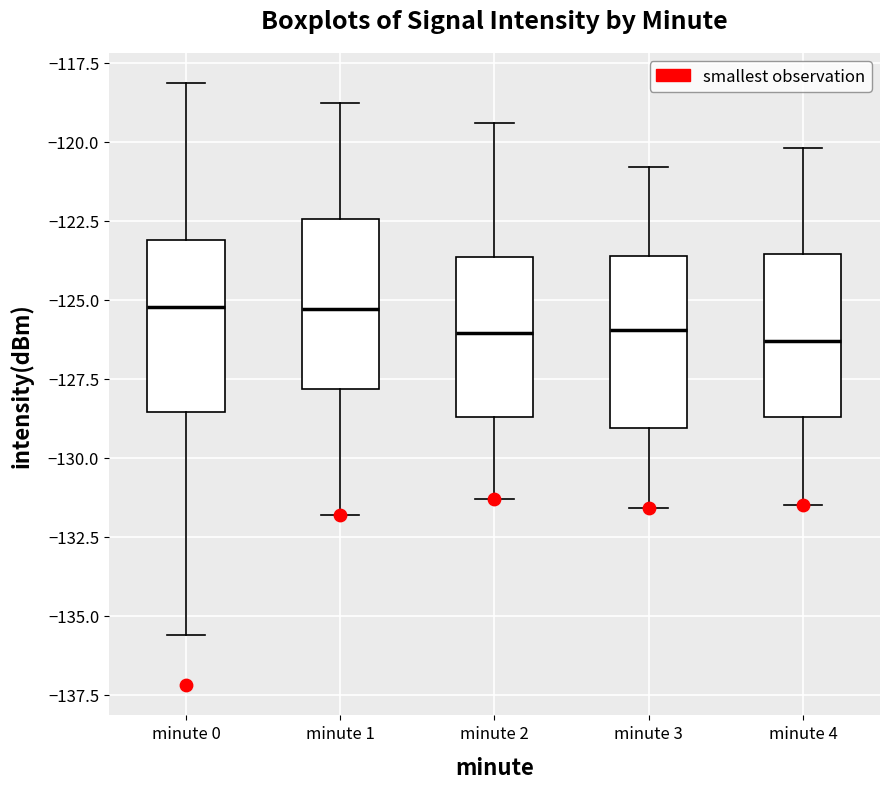

Reading left to right, read every box against the y-axis: the position of its median line, the range the box covers, and the ends of its whiskers. The values are not printed on the chart, so give them approximately, as read against the axis.

minute 0: median -125.0, box -128.5 to -123.0, whiskers -135.5 to -118.0
minute 1: median -125.5, box -128.0 to -122.5, whiskers -132.0 to -119.0
minute 2: median -126.0, box -128.5 to -123.5, whiskers -131.5 to -119.5
minute 3: median -126.0, box -129.0 to -123.5, whiskers -131.5 to -121.0
minute 4: median -126.5, box -128.5 to -123.5, whiskers -131.5 to -120.0